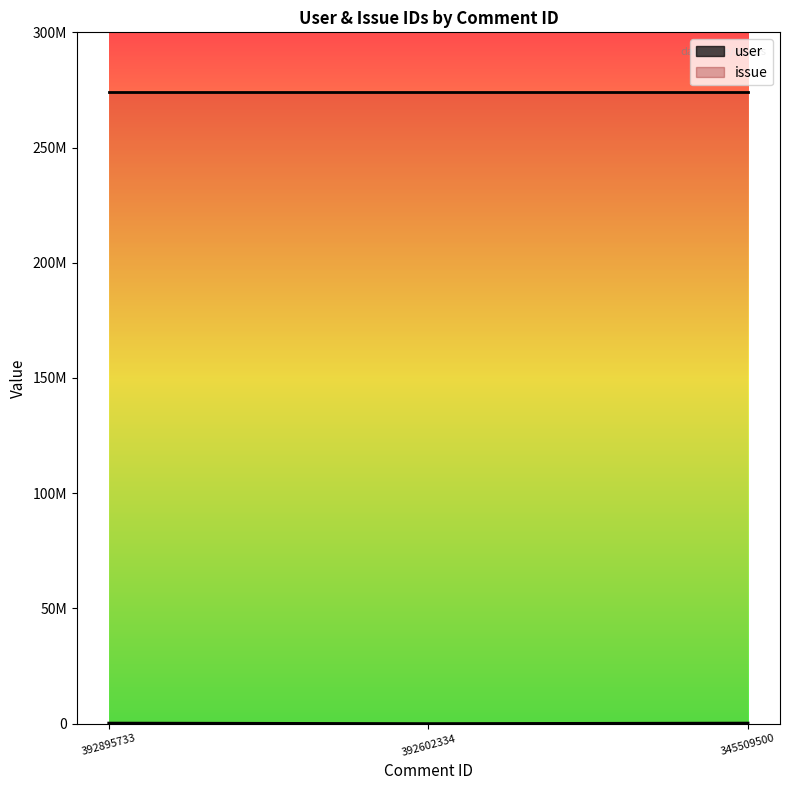

Does the chart display data point markers on the line(s)?

No